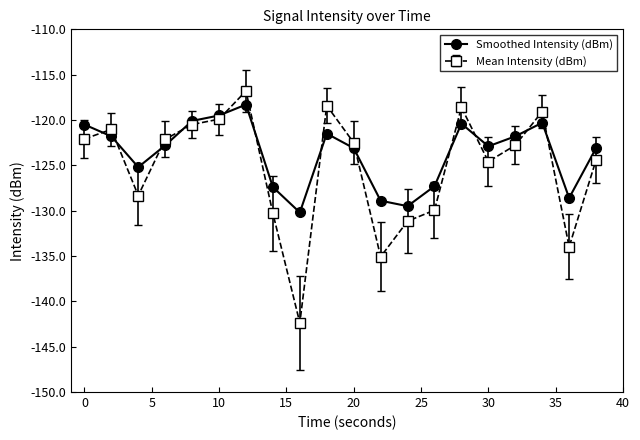

How many series are shown in this chart?

2